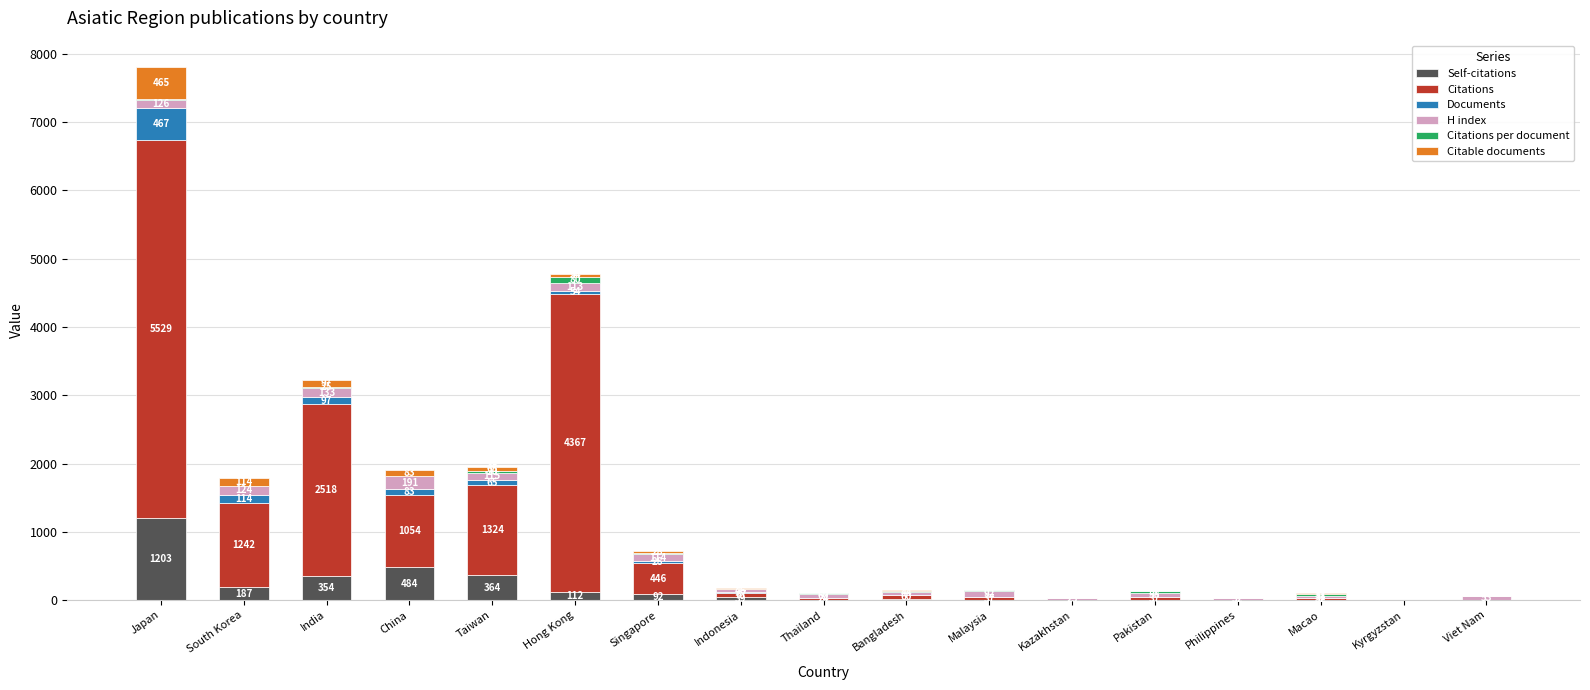

Which category has the highest value in the Self-citations series?

Japan